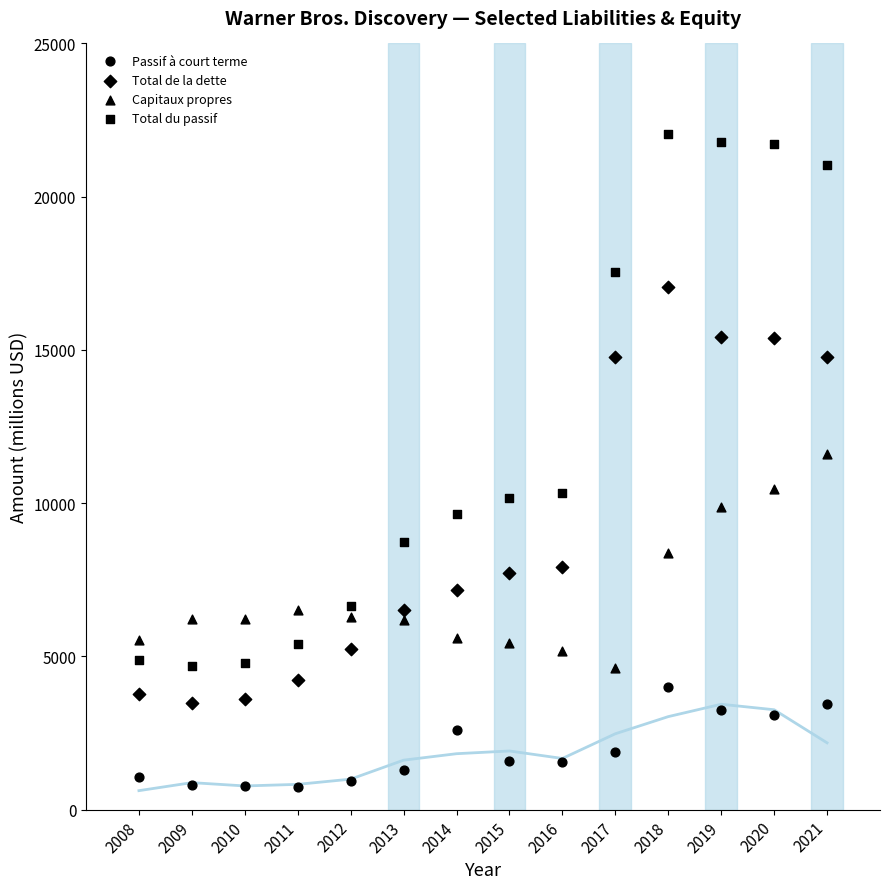

How many data points are displayed?

56